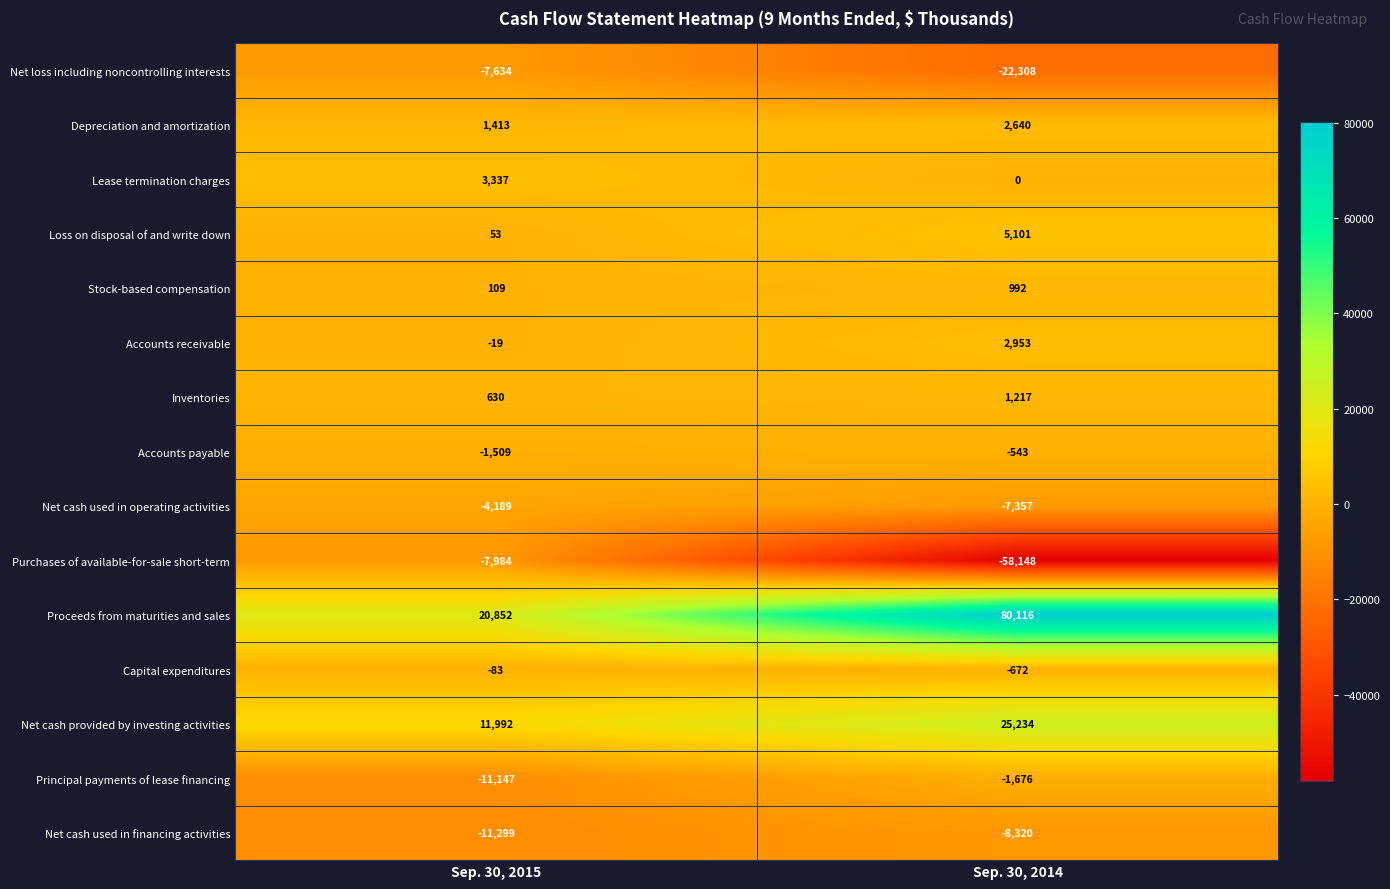

Read the Loss on disposal of and write down value at Sep. 30, 2014, to the nearest 10.

5100